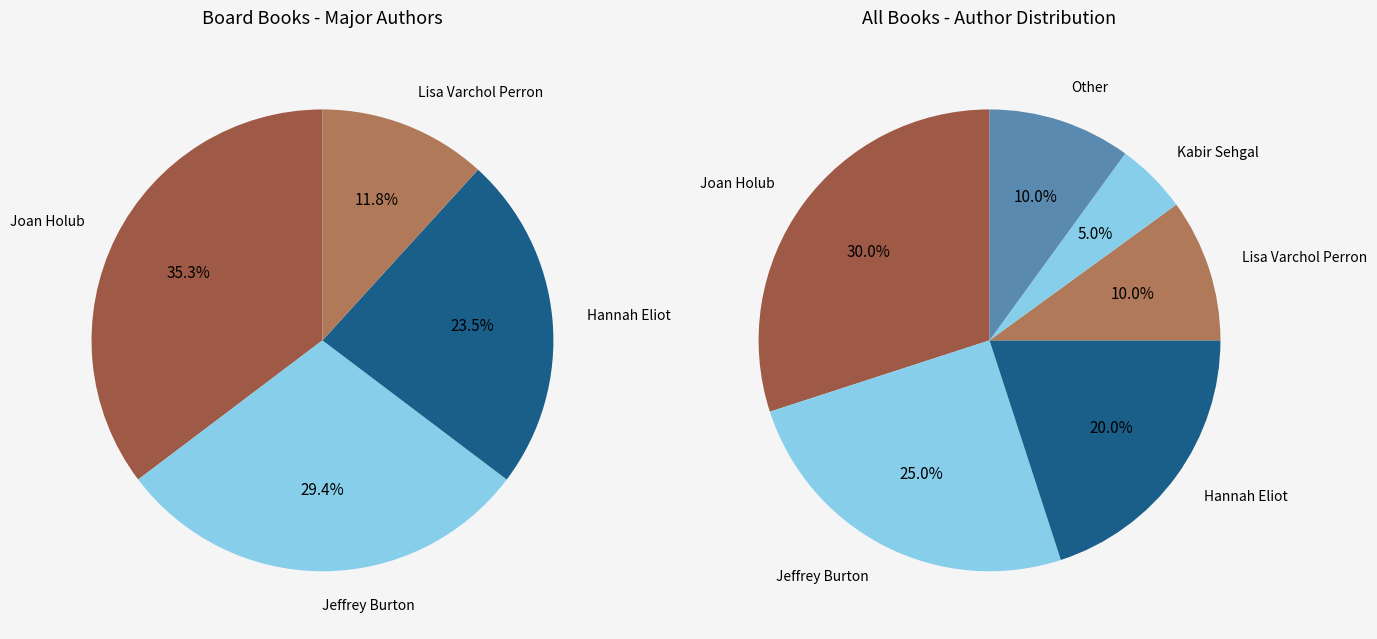

True or false: Jeffrey Burton accounts for 13% of the total.

False